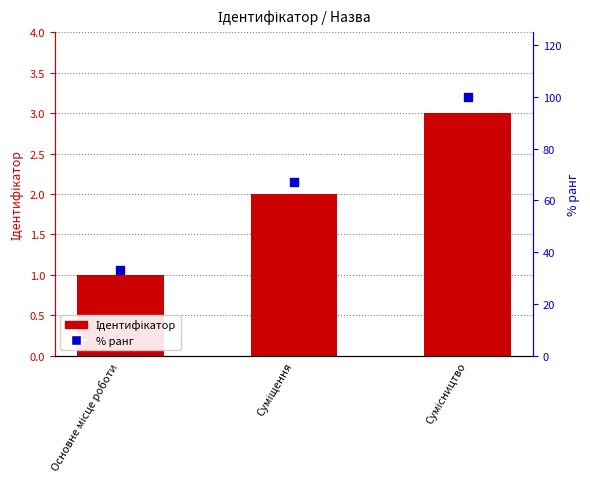

Which series has the largest total across all categories?

% ранг